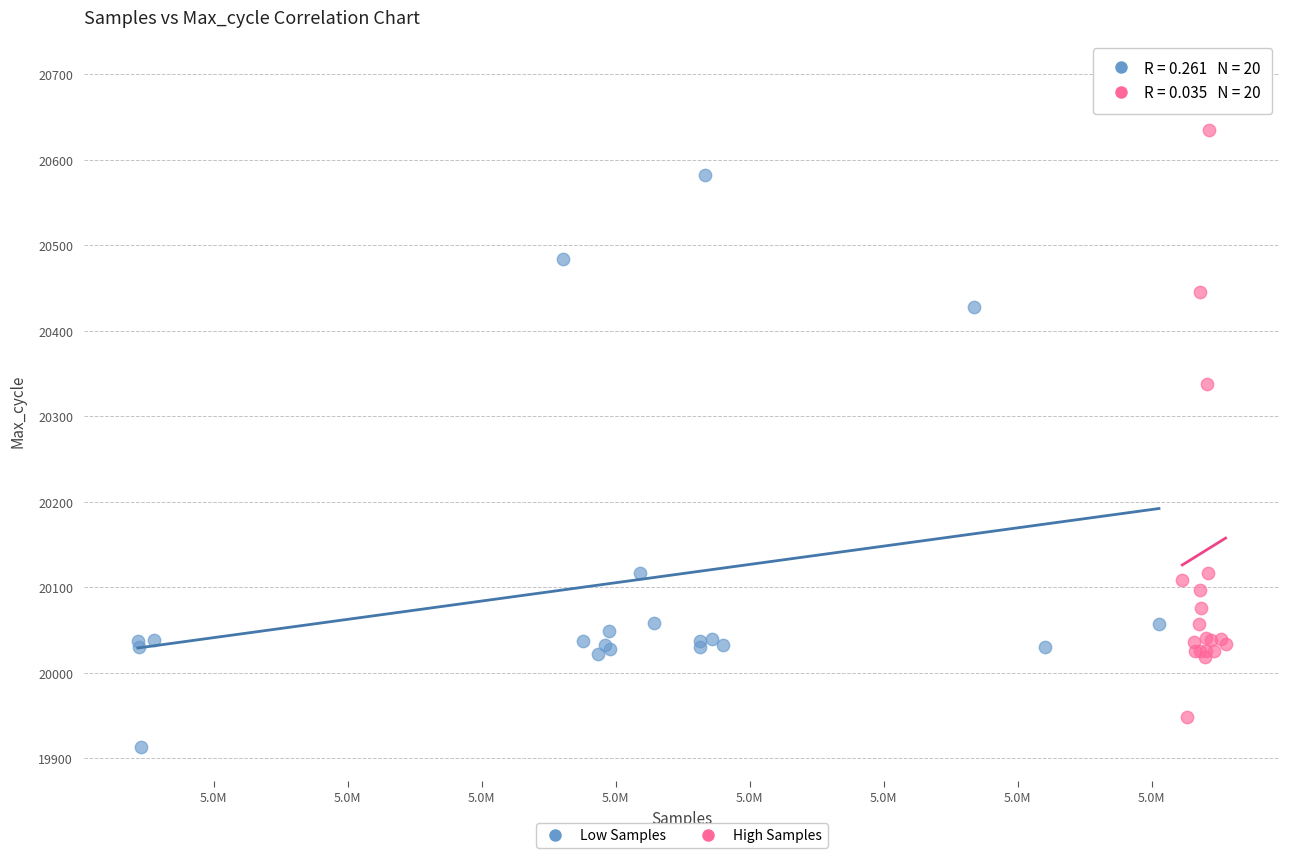

Which series reaches the maximum Y coordinate?

High Samples